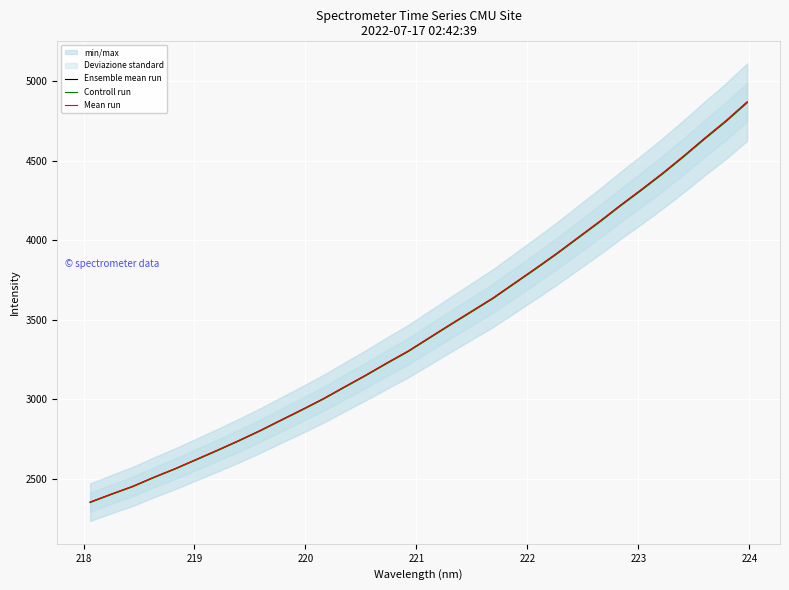

What is the difference between the maximum and minimum values in the Controll run series?

2511.4